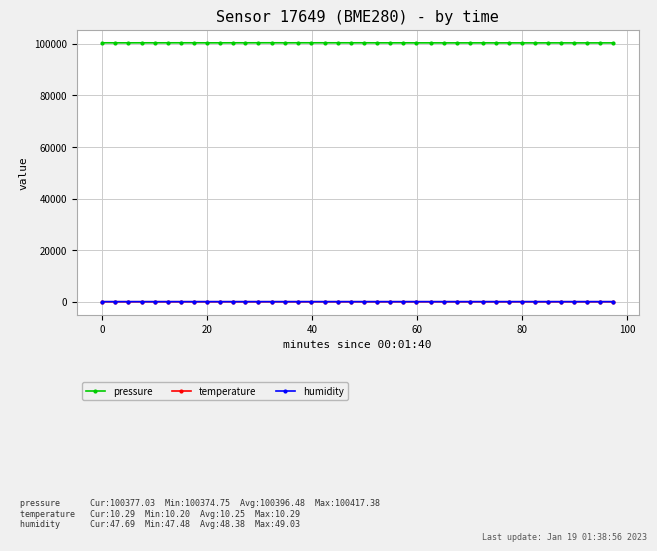

True or false: humidity and pressure cross at least once.

False